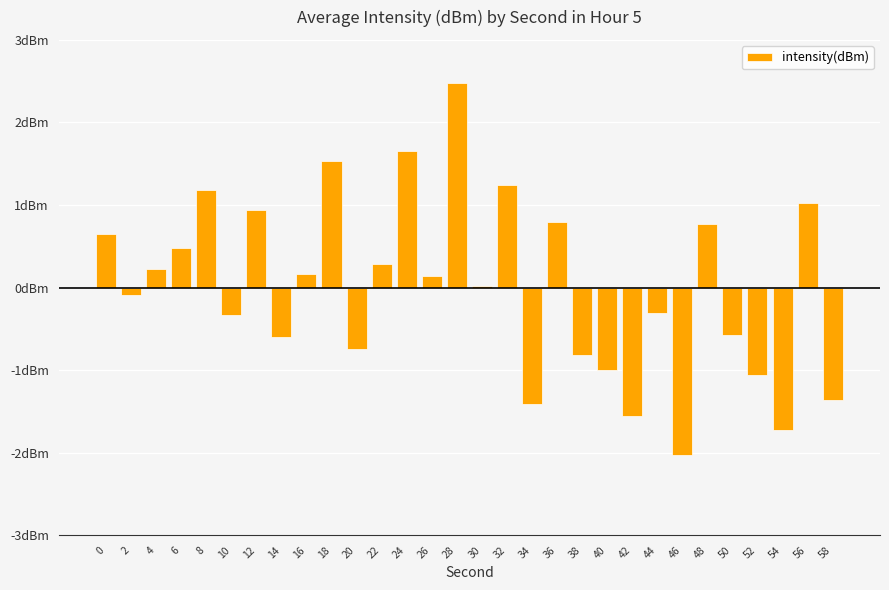

How many positive values are there?

16